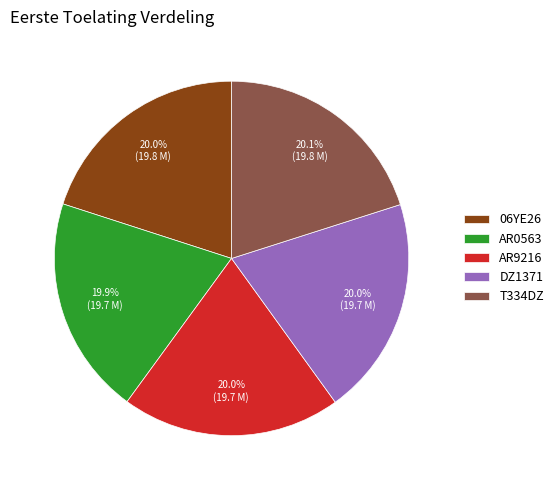

What percentage do AR9216 and T334DZ together represent?

40.1%